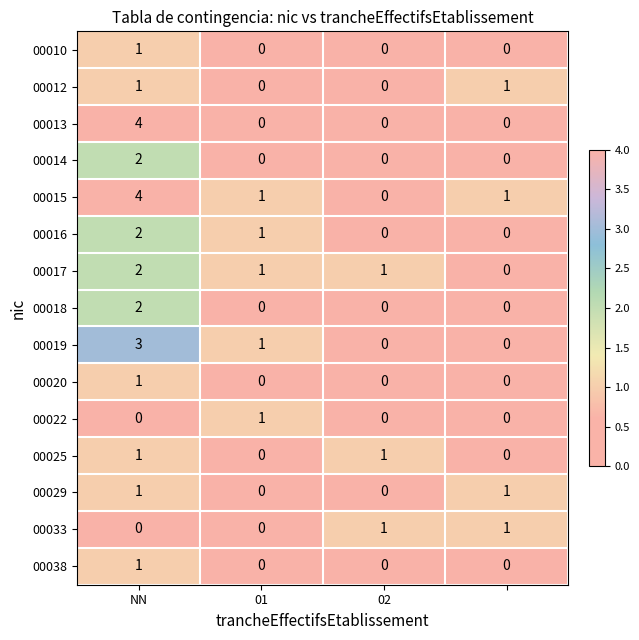

What is the greatest value displayed?

4